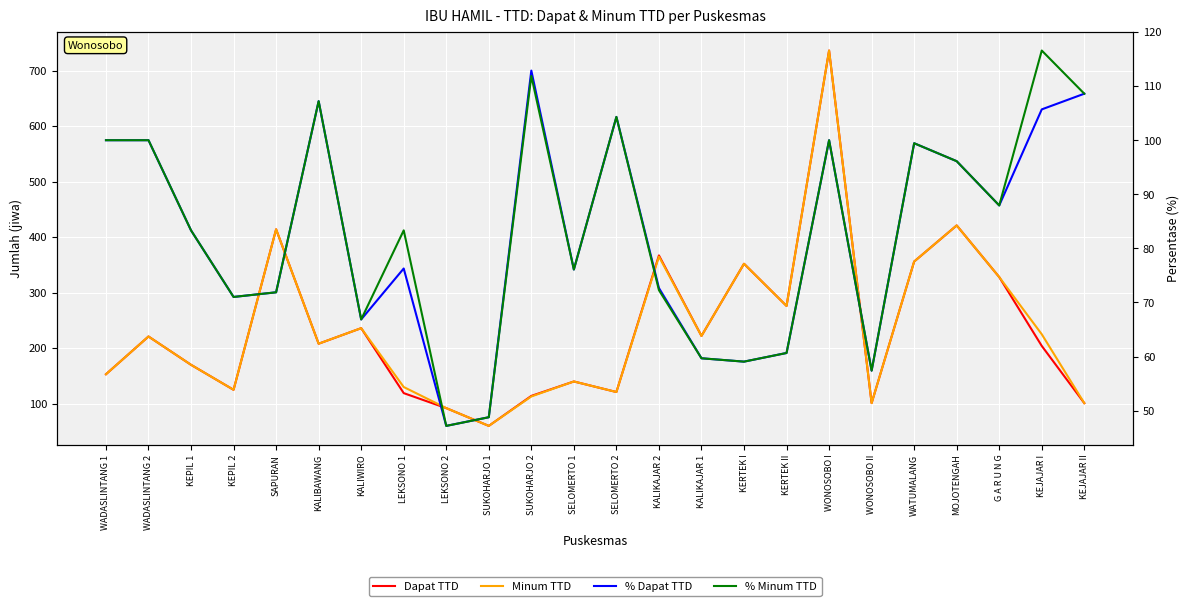

Which series has the largest range (max minus min)?

Dapat TTD